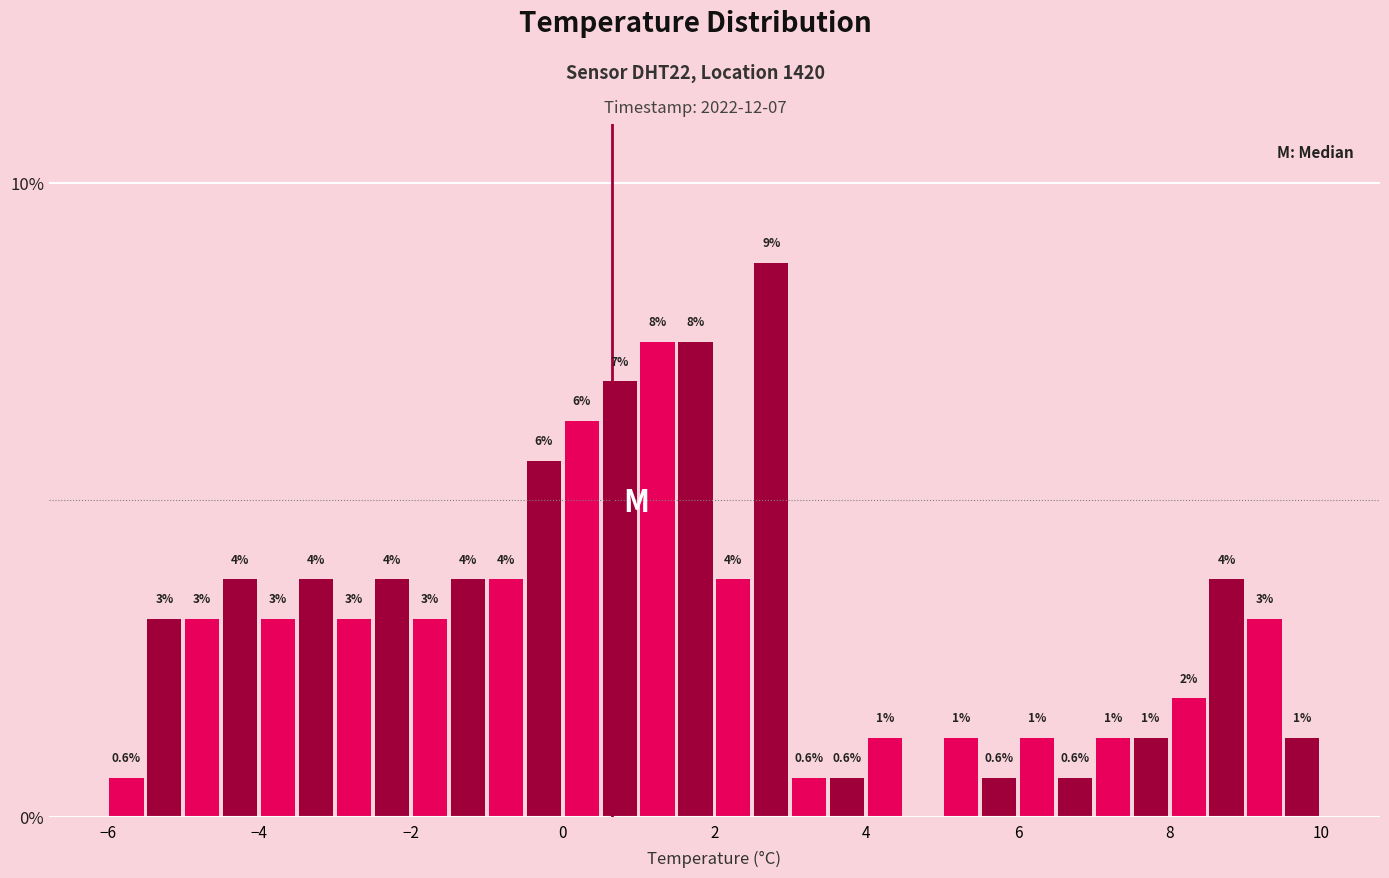

Read against the x-axis, roughly where is the centre of the tallest bar?

2.8